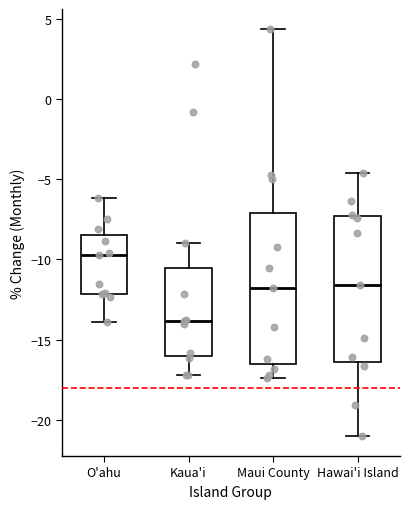

Reading left to right, transcribe this box plot: for each box, give where its median line is, the range the box spans, and where its two whiskers end, as read against the y-axis. The values are not printed on the chart, so give them approximately, as read against the axis.

O'ahu: median -9.5, box -12.0 to -8.5, whiskers -14.0 to -6.0
Kaua'i: median -14.0, box -16.0 to -10.5, whiskers -17.0 to -9.0
Maui County: median -12.0, box -16.5 to -7.0, whiskers -17.5 to 4.5
Hawai'i Island: median -11.5, box -16.5 to -7.5, whiskers -21.0 to -4.5